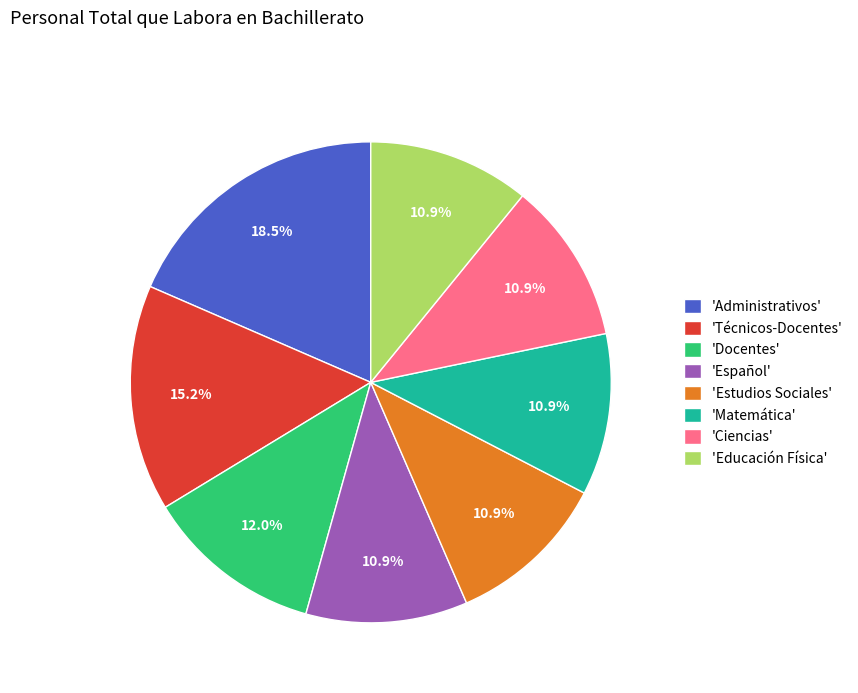

What is the largest slice in the pie chart?

'Administrativos'